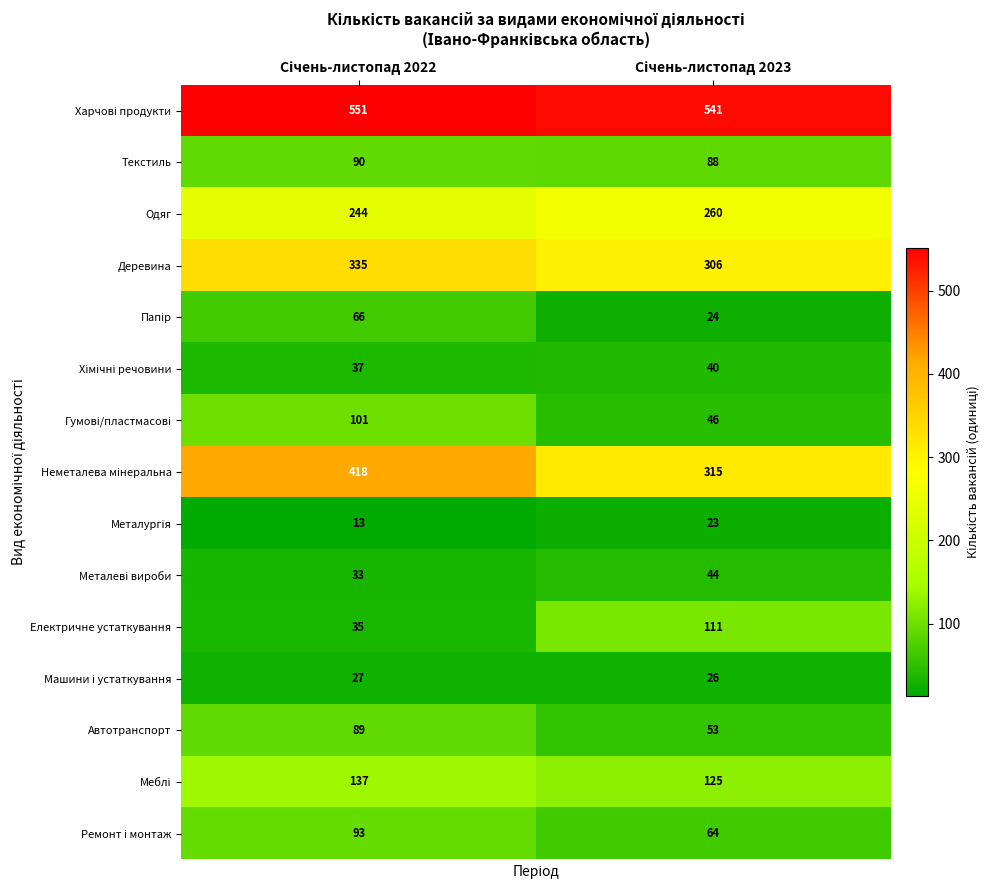

How many data points does each series have?

2